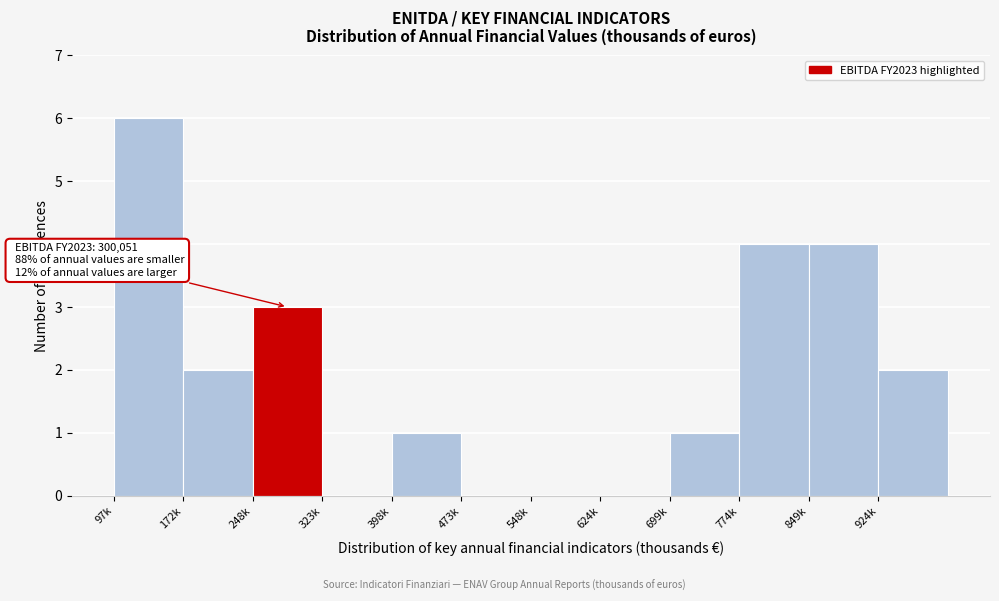

Reading left to right, transcribe all the data shown in this chart.

97k=6	172k=2	248k=3	323k=0	398k=1	473k=0	548k=0	624k=0	699k=1	774k=4	849k=4	924k=2